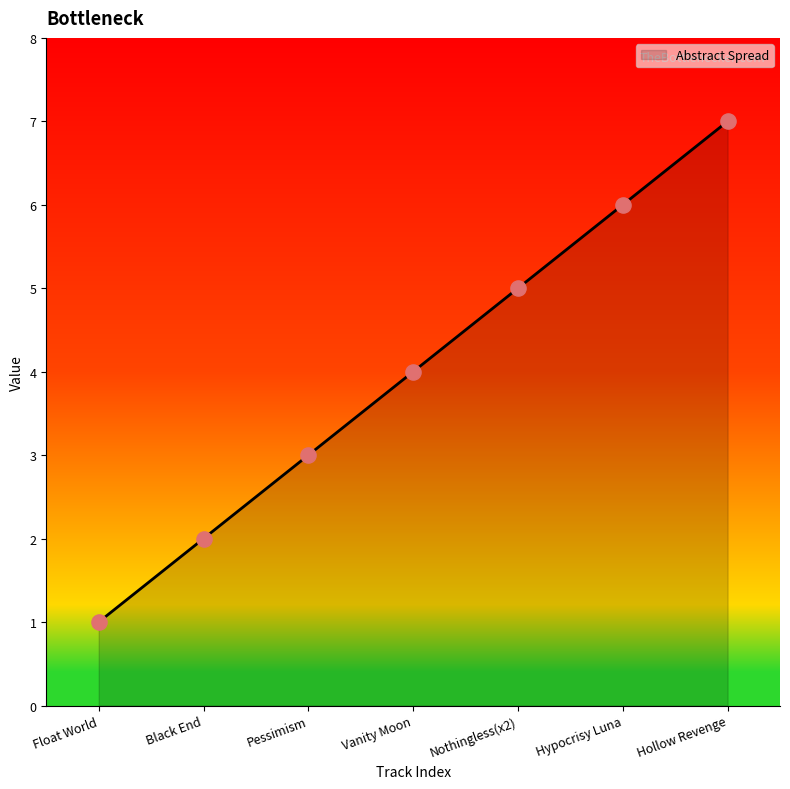

Approximately how many times larger is the value at Hypocrisy Luna compared to Pessimism?

2.0